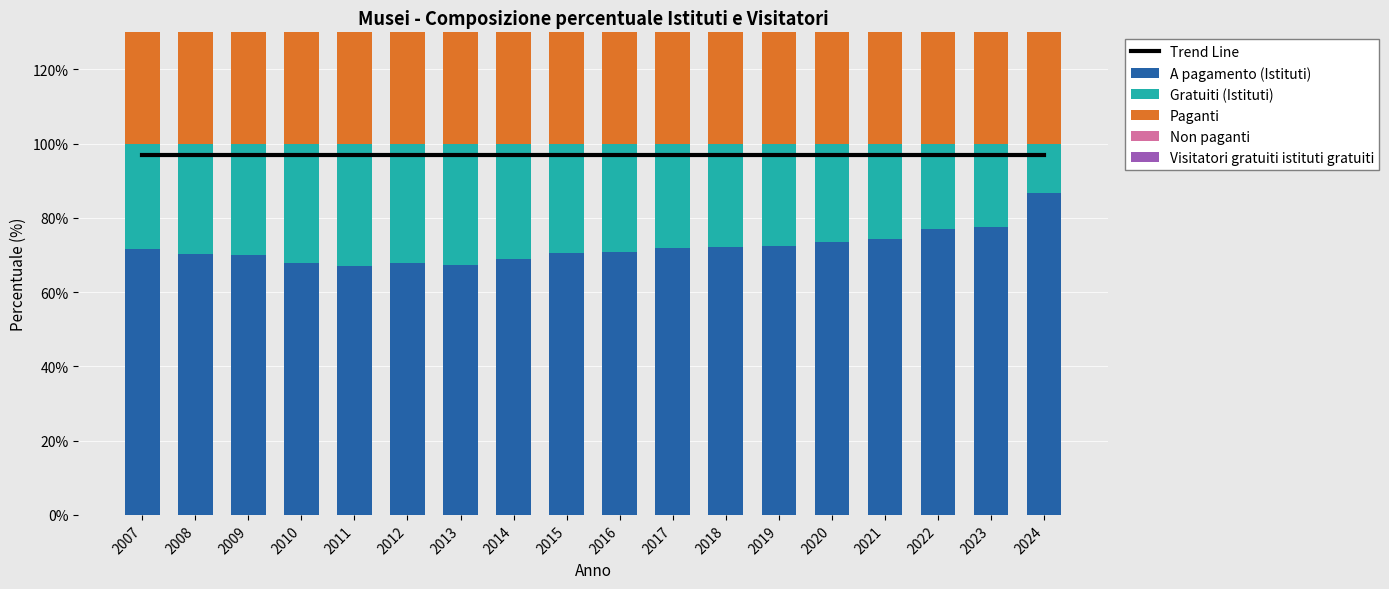

What is the difference between the A pagamento (Istituti) values at 2011 and 2024?

19.7